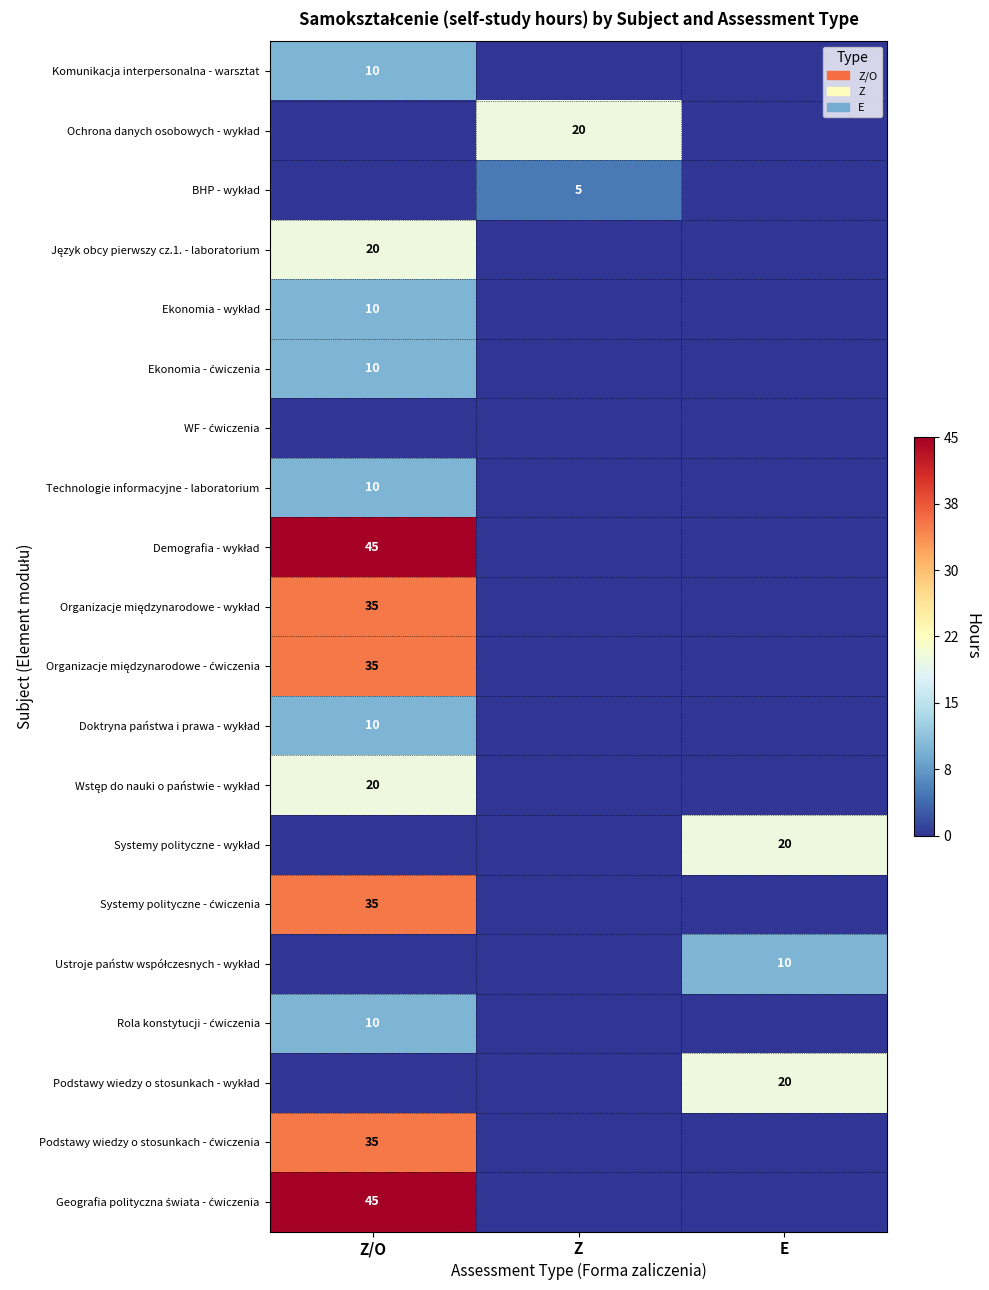

What is the total value across all series at Z/O?

330